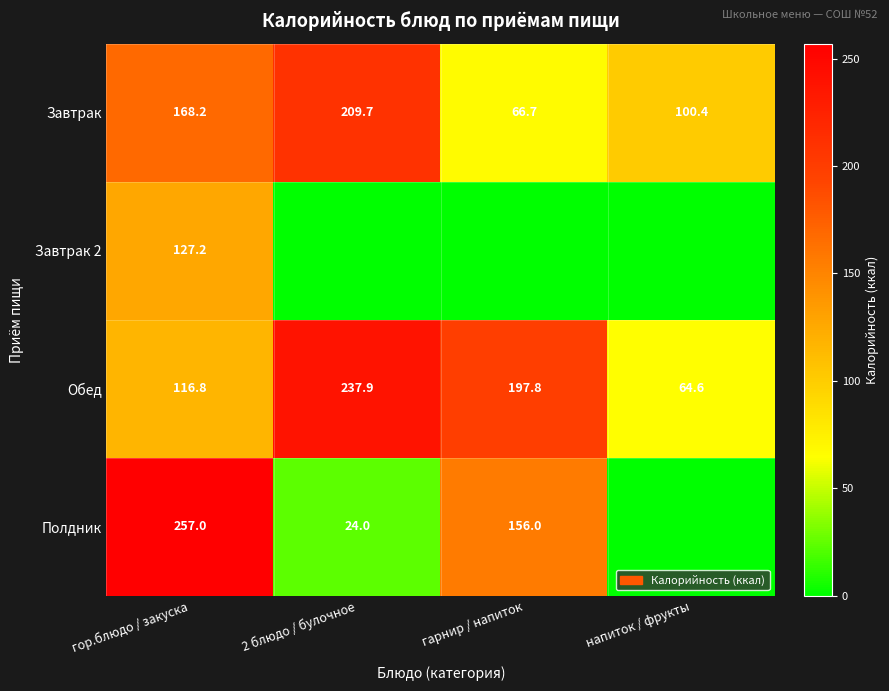

What is the spread (max minus min) of values at гор.блюдо / закуска?

140.2